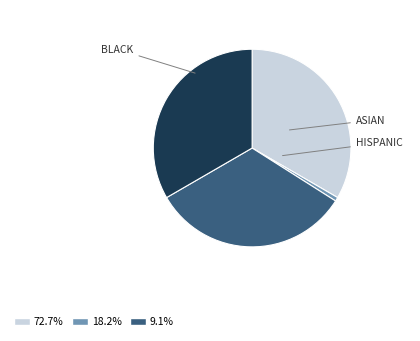

Does any single category account for the majority?

No